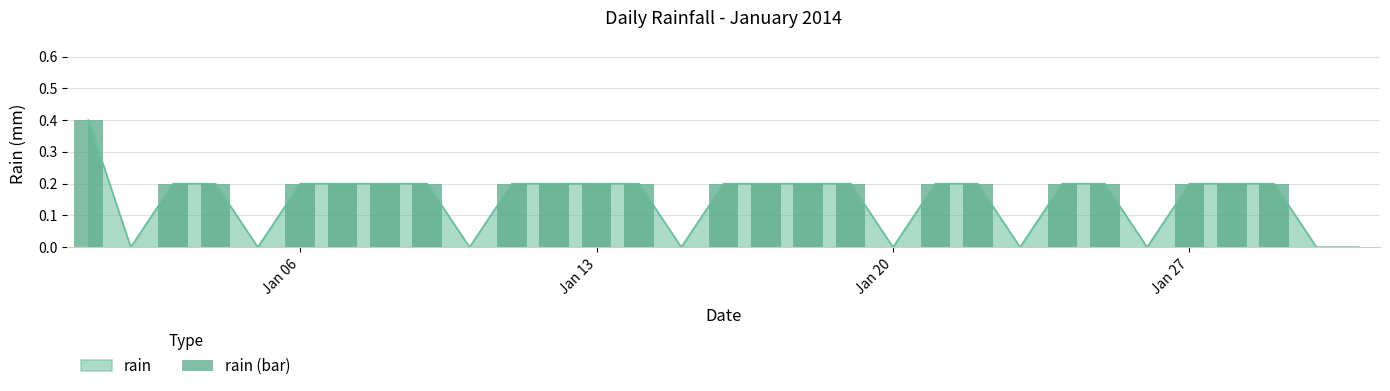

Count the number of categories in the chart.

31